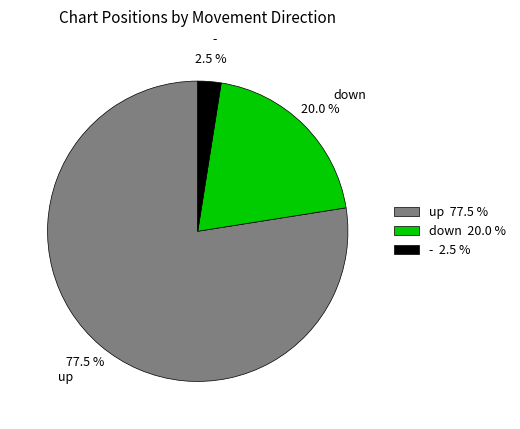

What is the ratio of the value at up to the value at down?

3.9